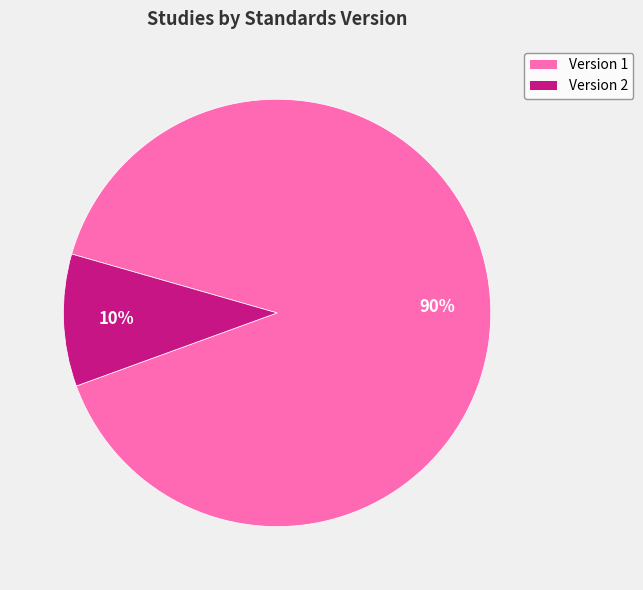

Is there a majority slice in this chart?

Yes